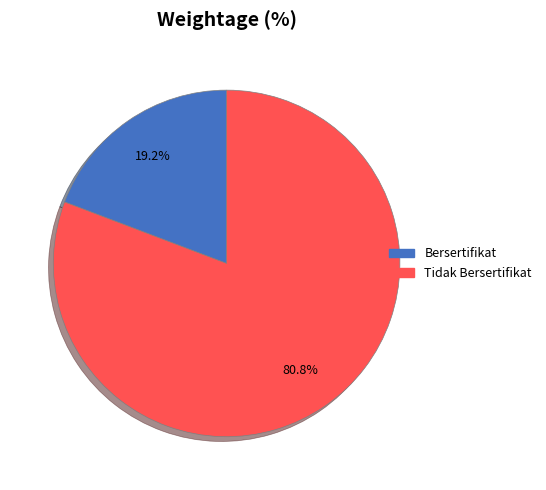

Count the number of slices in the pie.

2